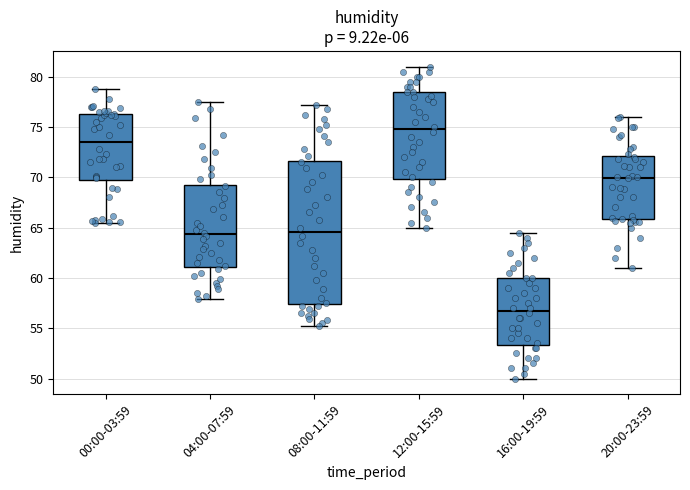

Reading left to right, transcribe this box plot: for each box, give where its median line is, the range the box spans, and where its two whiskers end, as read against the y-axis. The values are not printed on the chart, so give them approximately, as read against the axis.

00:00-03:59: median 73.5, box 69.5 to 76.5, whiskers 65.5 to 78.5
04:00-07:59: median 64.5, box 61.0 to 69.5, whiskers 58.0 to 77.5
08:00-11:59: median 64.5, box 57.5 to 71.5, whiskers 55.0 to 77.0
12:00-15:59: median 75.0, box 70.0 to 78.5, whiskers 65.0 to 81.0
16:00-19:59: median 57.0, box 53.5 to 60.0, whiskers 50.0 to 64.5
20:00-23:59: median 70.0, box 66.0 to 72.0, whiskers 61.0 to 76.0